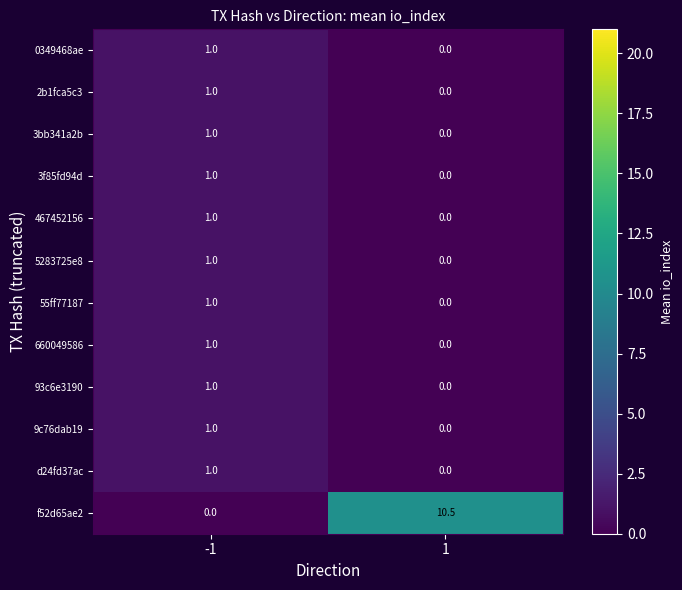

Rank the categories by 93c6e3190 value from highest to lowest.

-1, 1